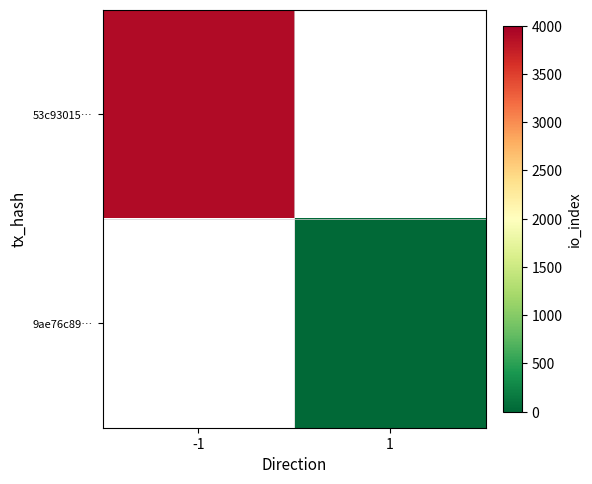

At -1, list the series in order from smallest to largest.

53c93015…, 9ae76c89…